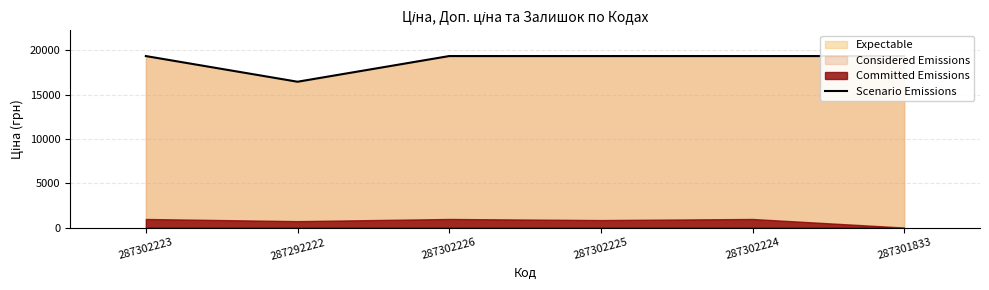

What is the change in value from 287292222 to 287301833?

+2894.9